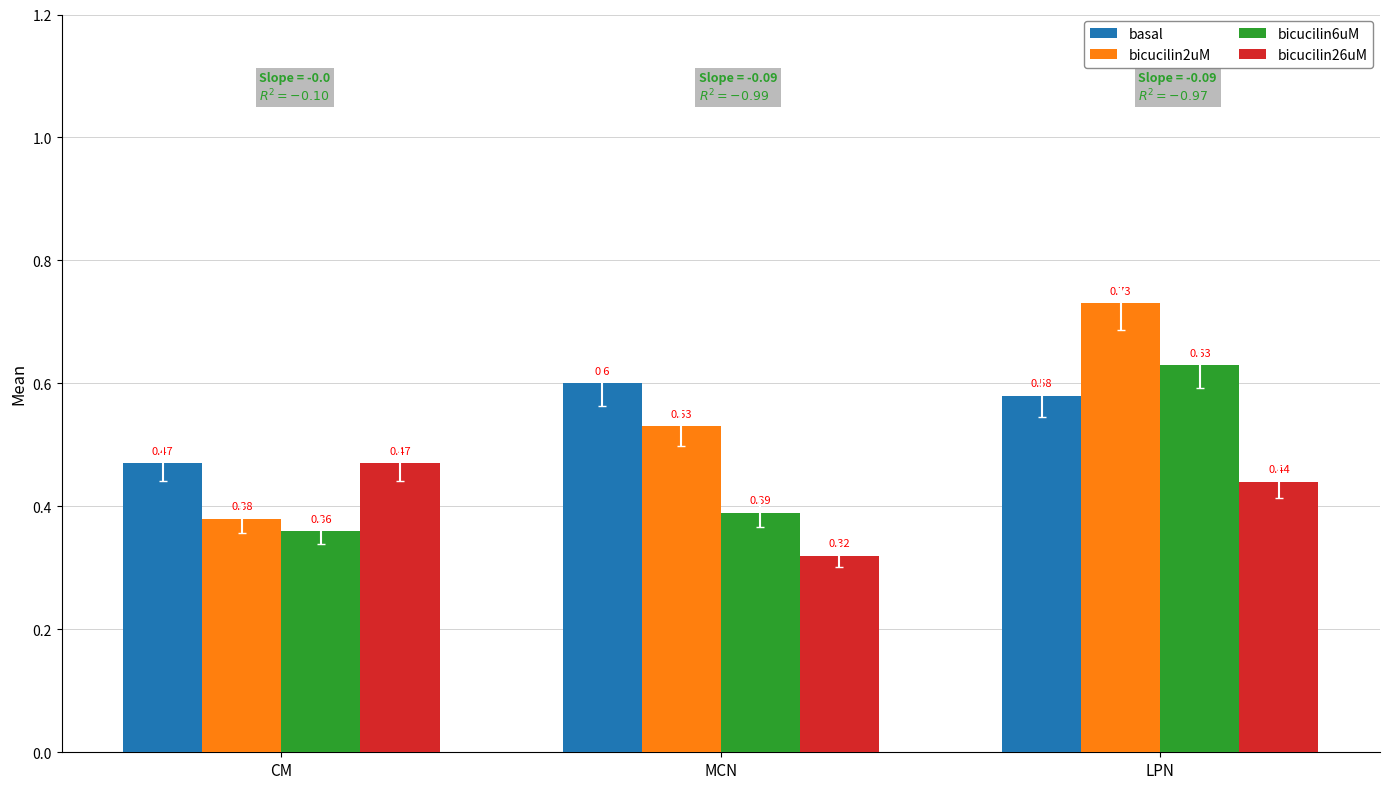

At how many categories does at least one series exceed 0?

3